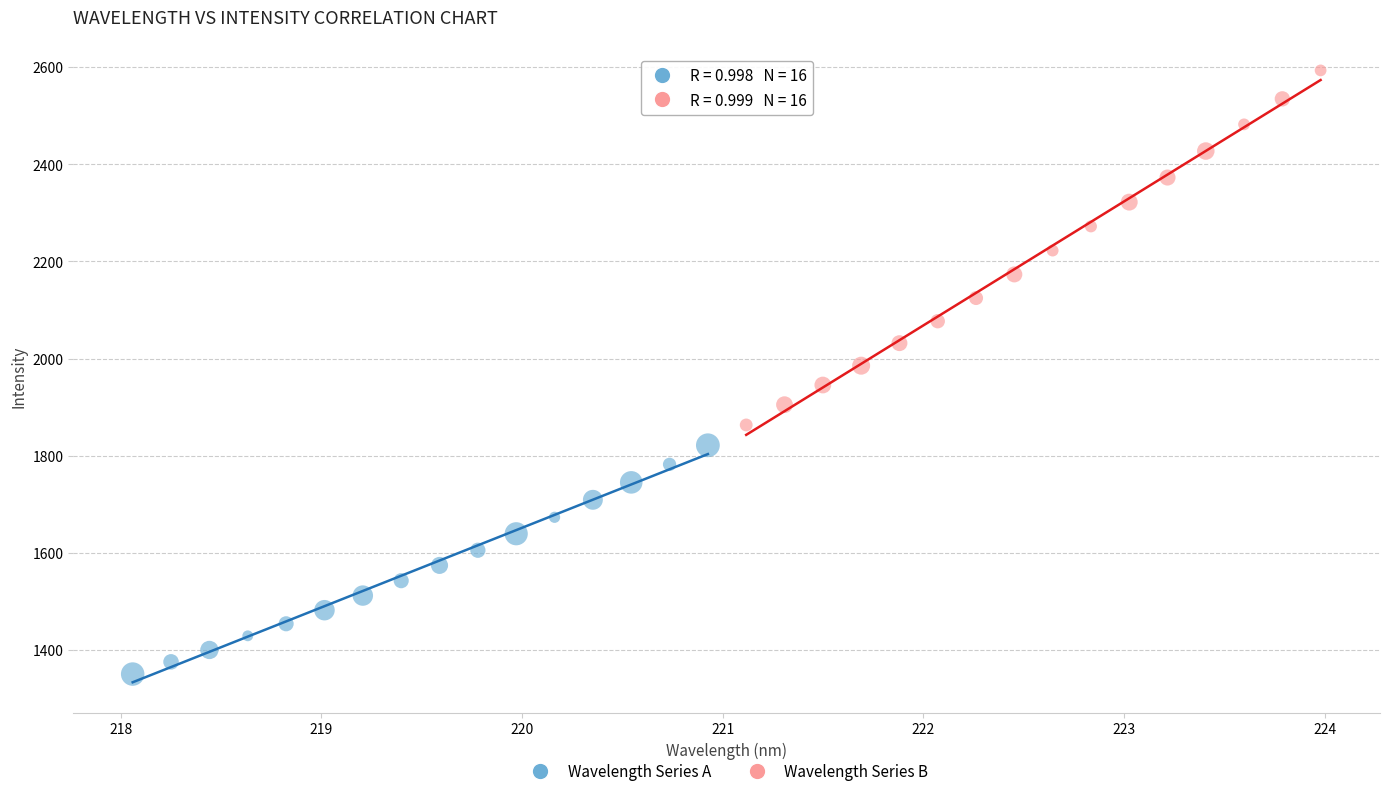

Which series has the largest Y range (max minus min)?

Wavelength Series B